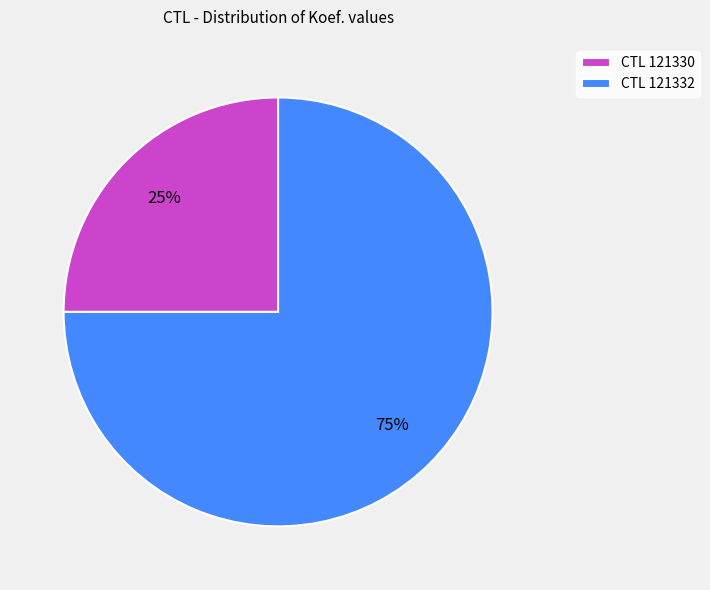

Rank the categories by value from highest to lowest.

CTL 121332, CTL 121330